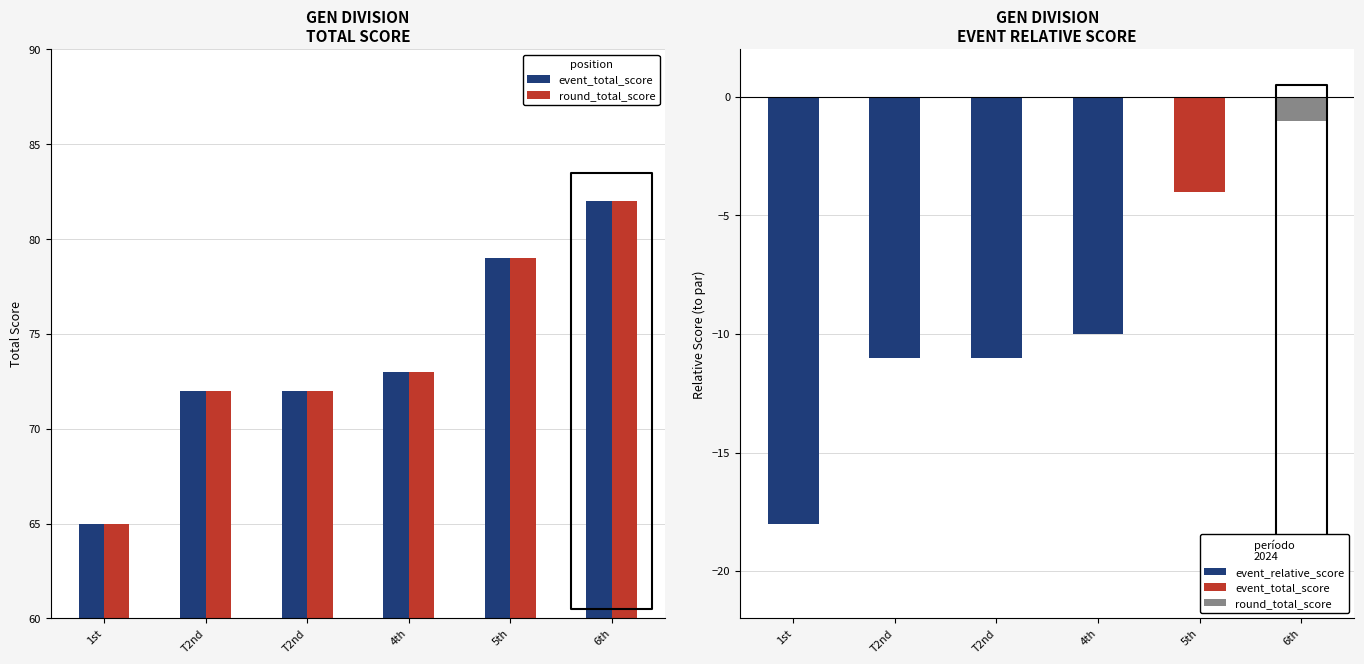

What value does the event_total_score series have at 4th, to the nearest 5?

75